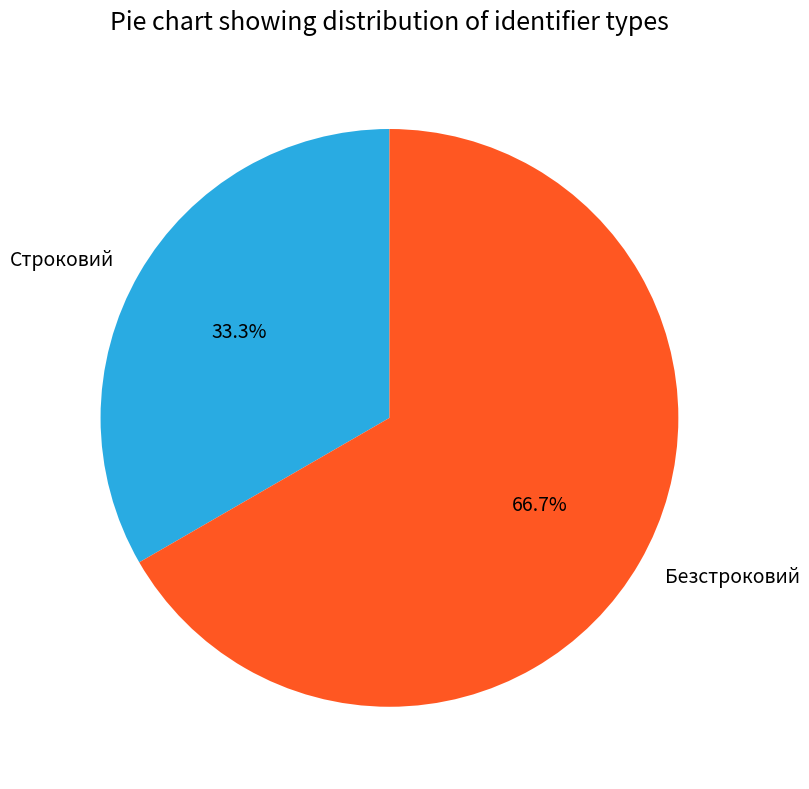

To the nearest percent, what is the difference between the largest and smallest slice percentages?

33%